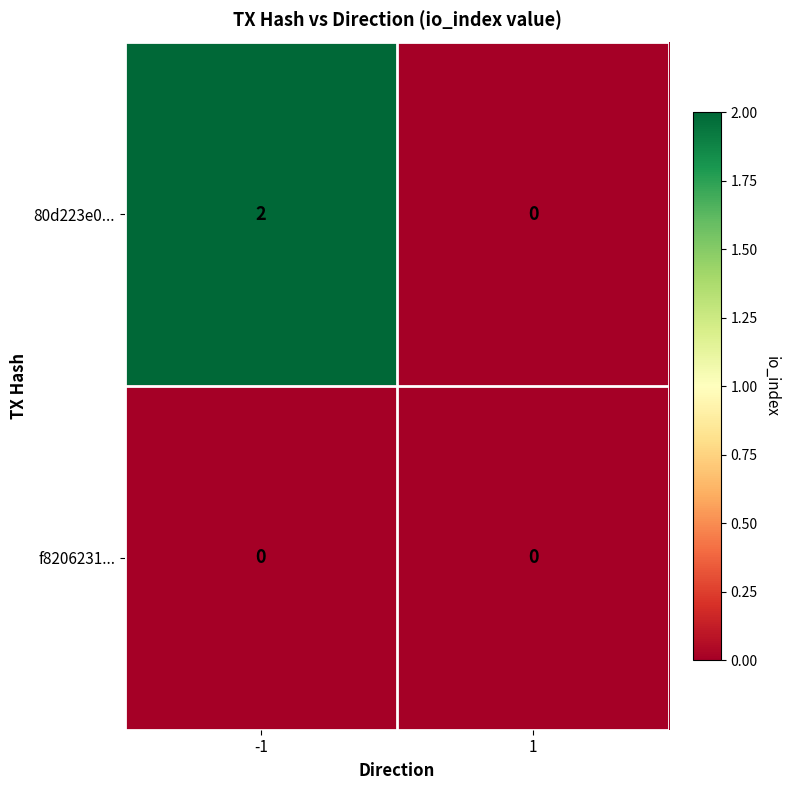

Which series has the largest total across all categories?

80d223e0...